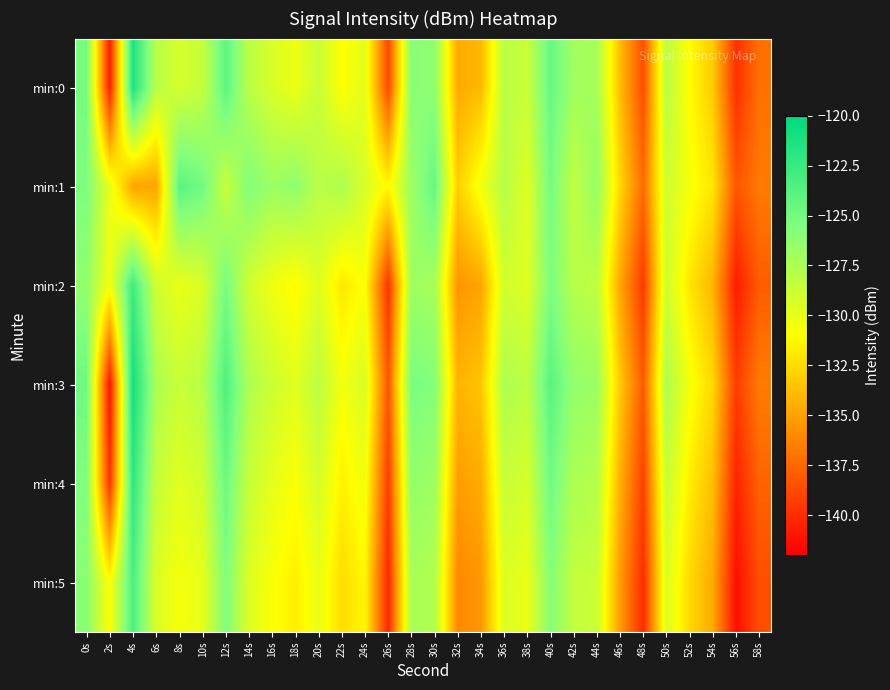

At how many categories does at least one series exceed -139?

30